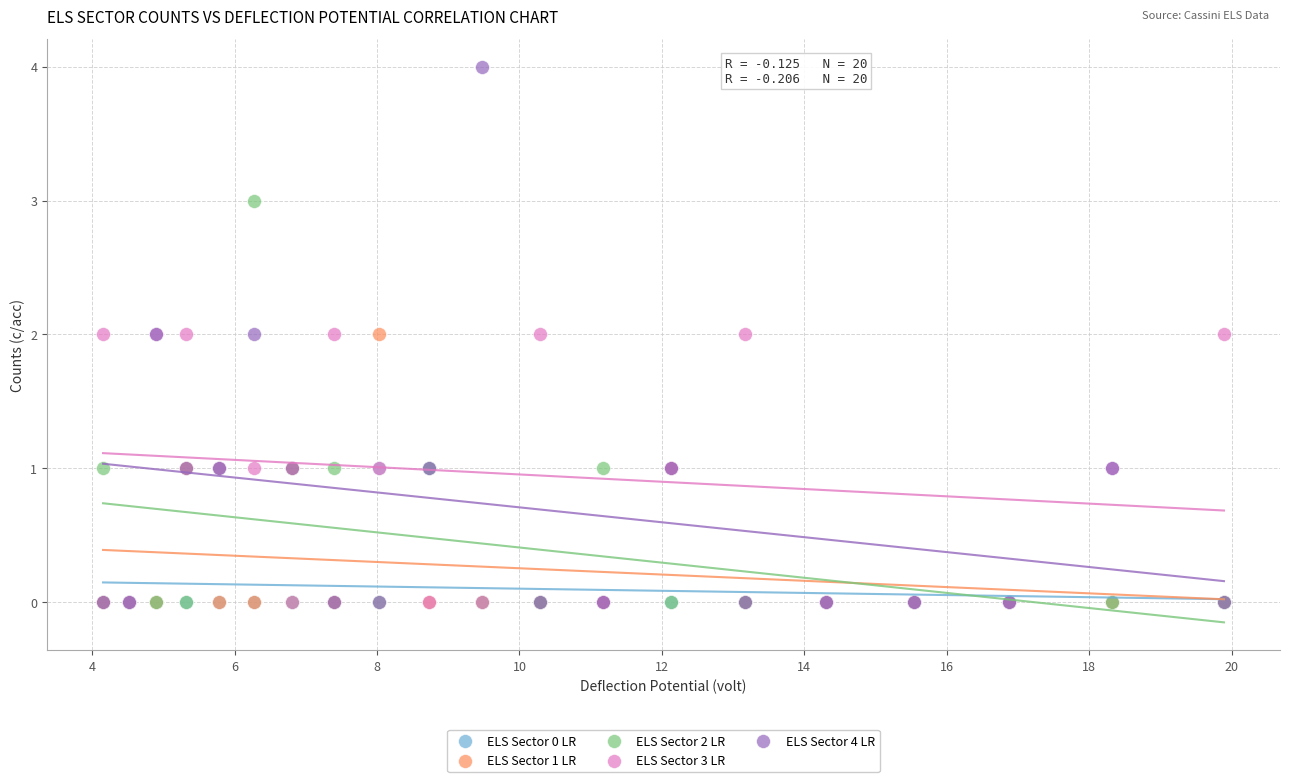

Which series contains the highest Y value?

ELS Sector 4 LR